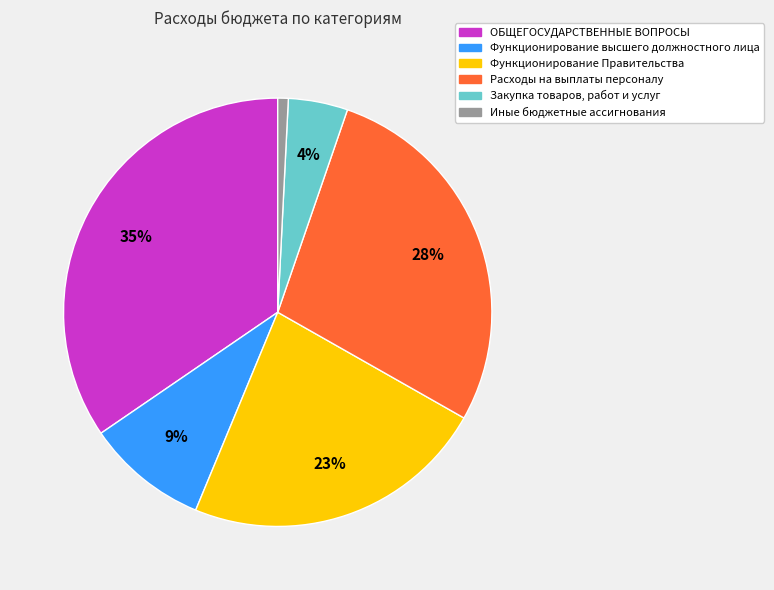

Does Иные бюджетные ассигнования account for over 50% of the chart?

No